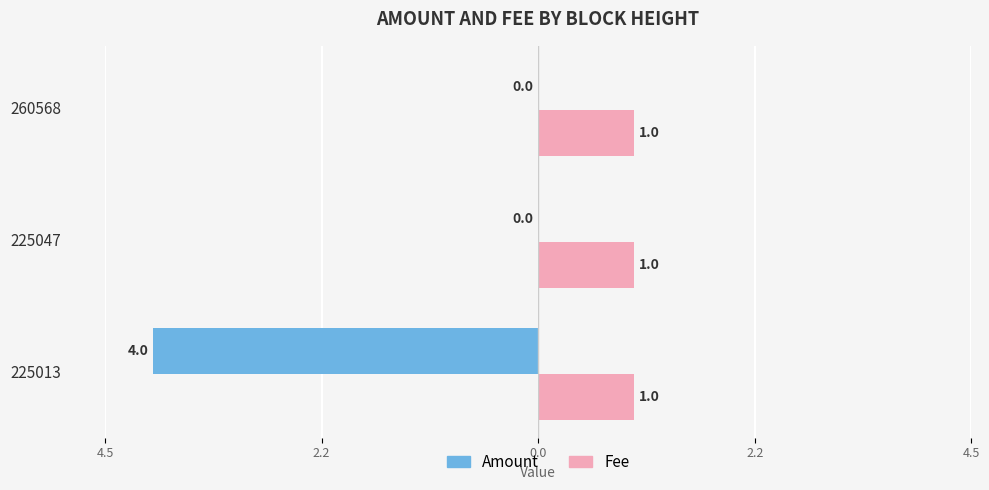

What are all the series names shown in the legend?

Amount, Fee